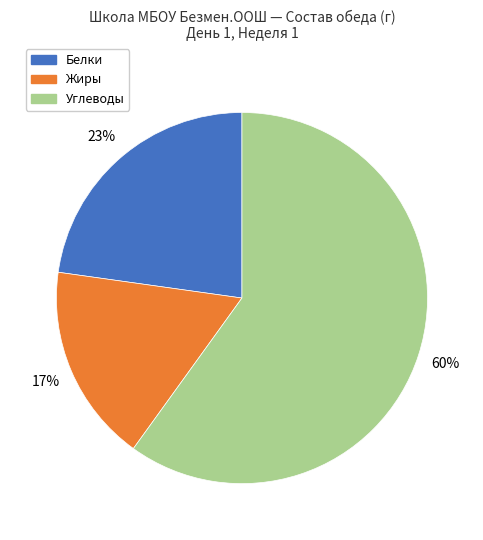

To the nearest percent, what is the difference between the largest and smallest slice percentages?

43%